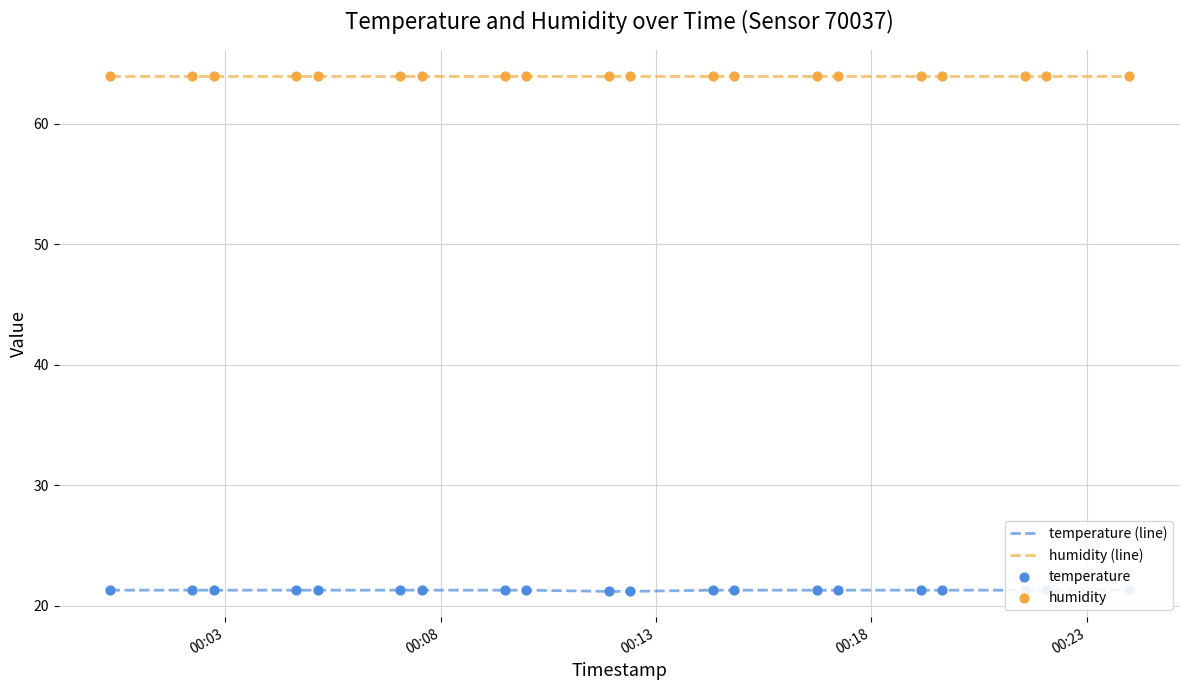

At which category is the sum across all series the highest?

00:03